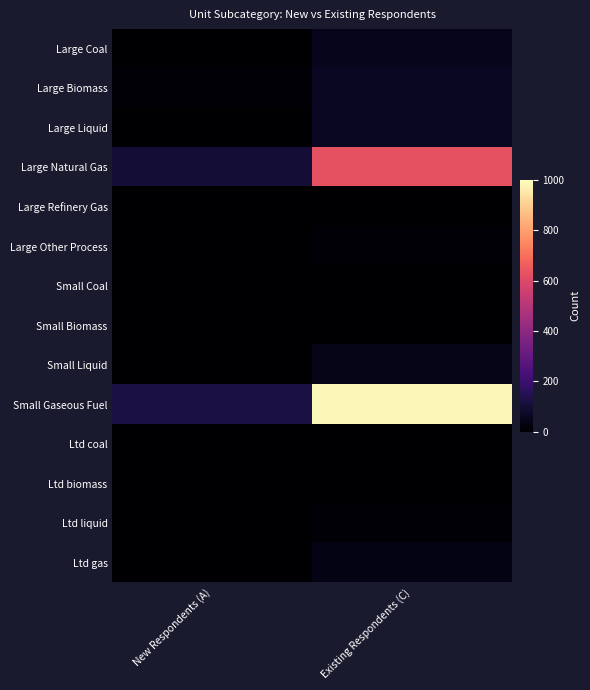

Between Existing Respondents (C) and New Respondents (A), which is larger?

Existing Respondents (C)